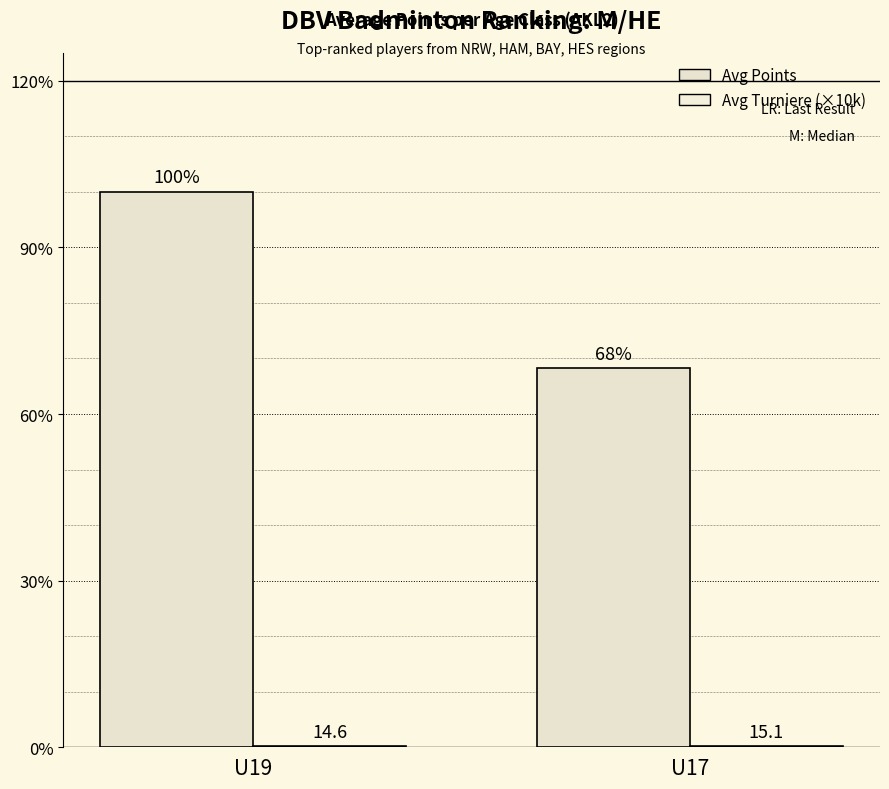

How many bars are there in total?

4